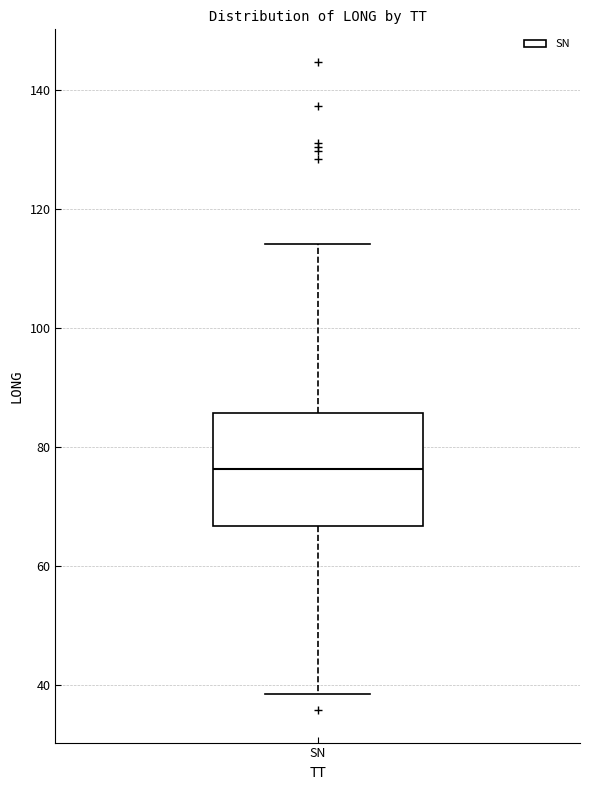

Where does the median line of the box for SN sit on the y-axis? The values are not printed on the chart, so give them approximately, as read against the axis.

76